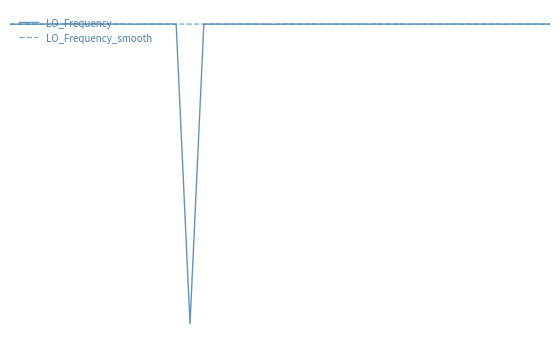

What are all the series names shown in the legend?

LO_Frequency, LO_Frequency_smooth